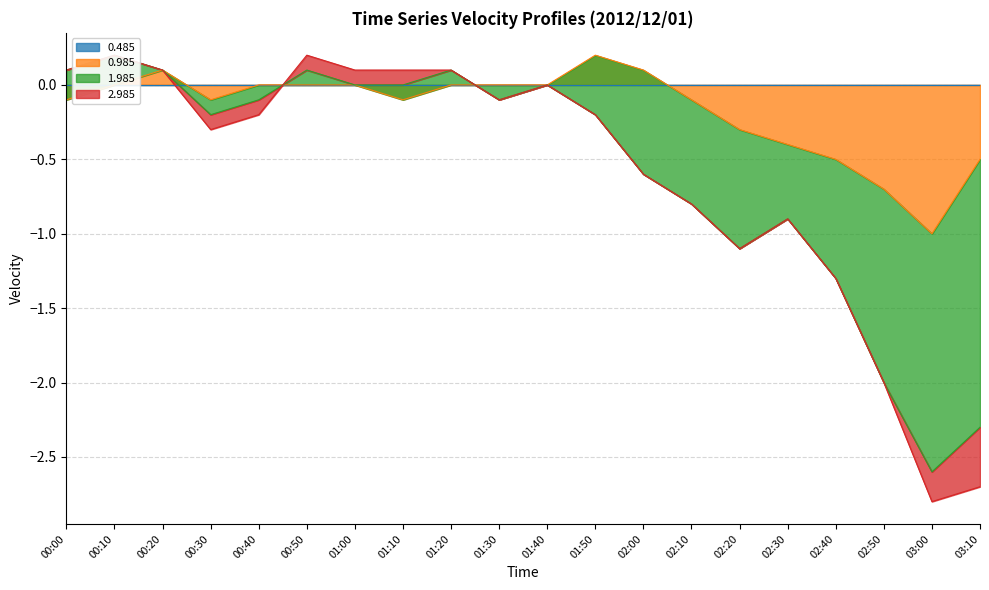

At which label does 0.985 reach its minimum?

03:00